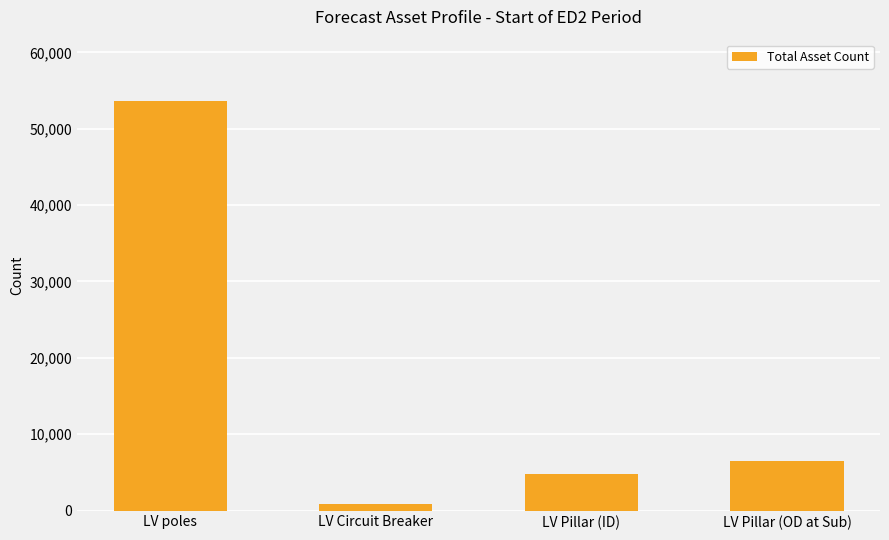

What is the ratio of the value at LV Pillar (OD at Sub) to the value at LV poles?

0.1